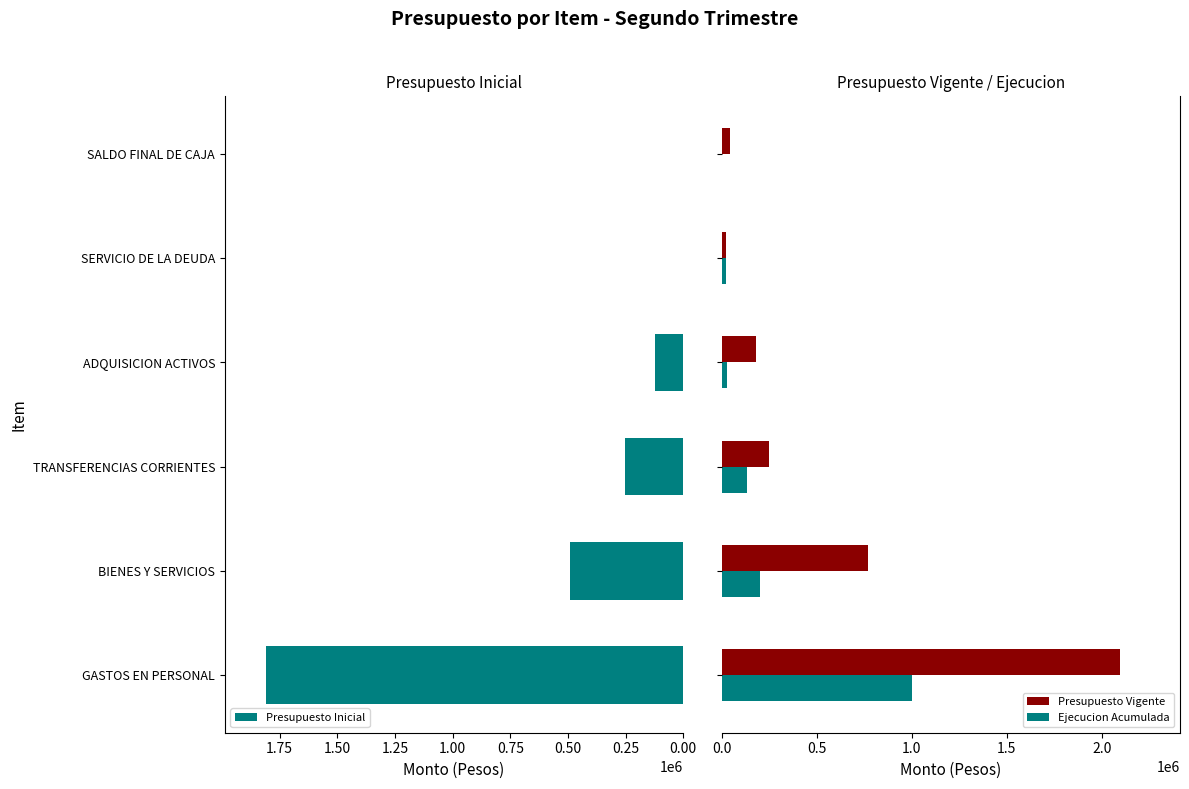

How many groups of bars are there?

6